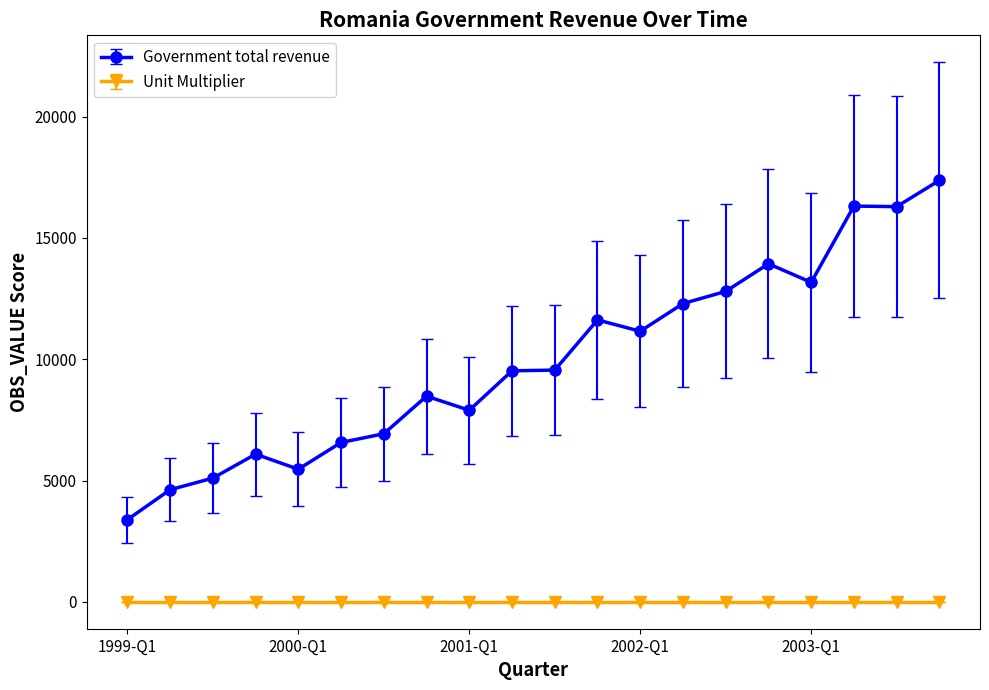

How many distinct data groups are displayed?

2